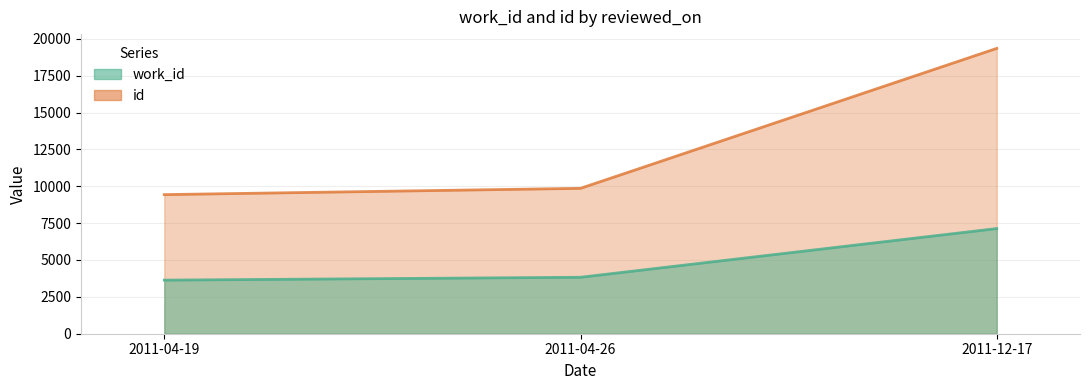

Between 2011-04-19 and 2011-04-26, which series saw the biggest shift?

id